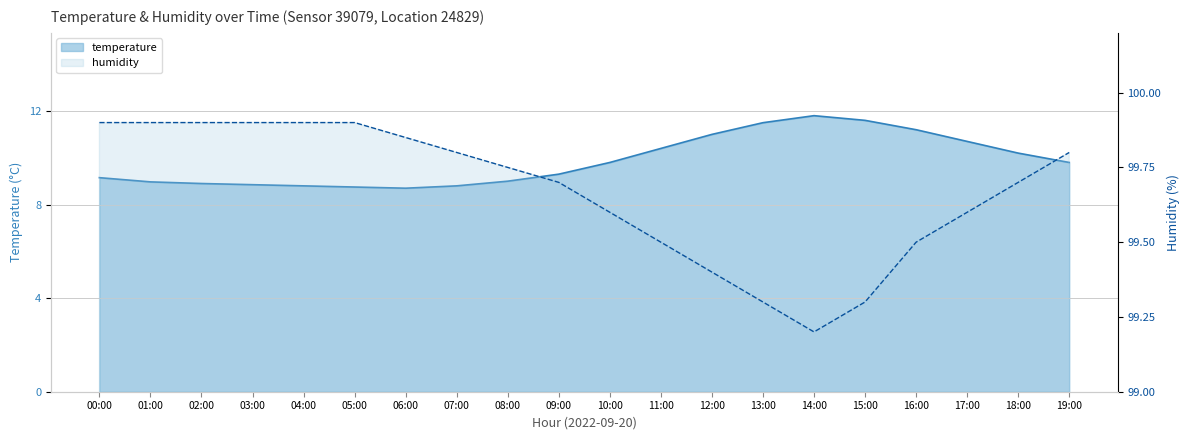

How many values in the temperature series are below 9?

7